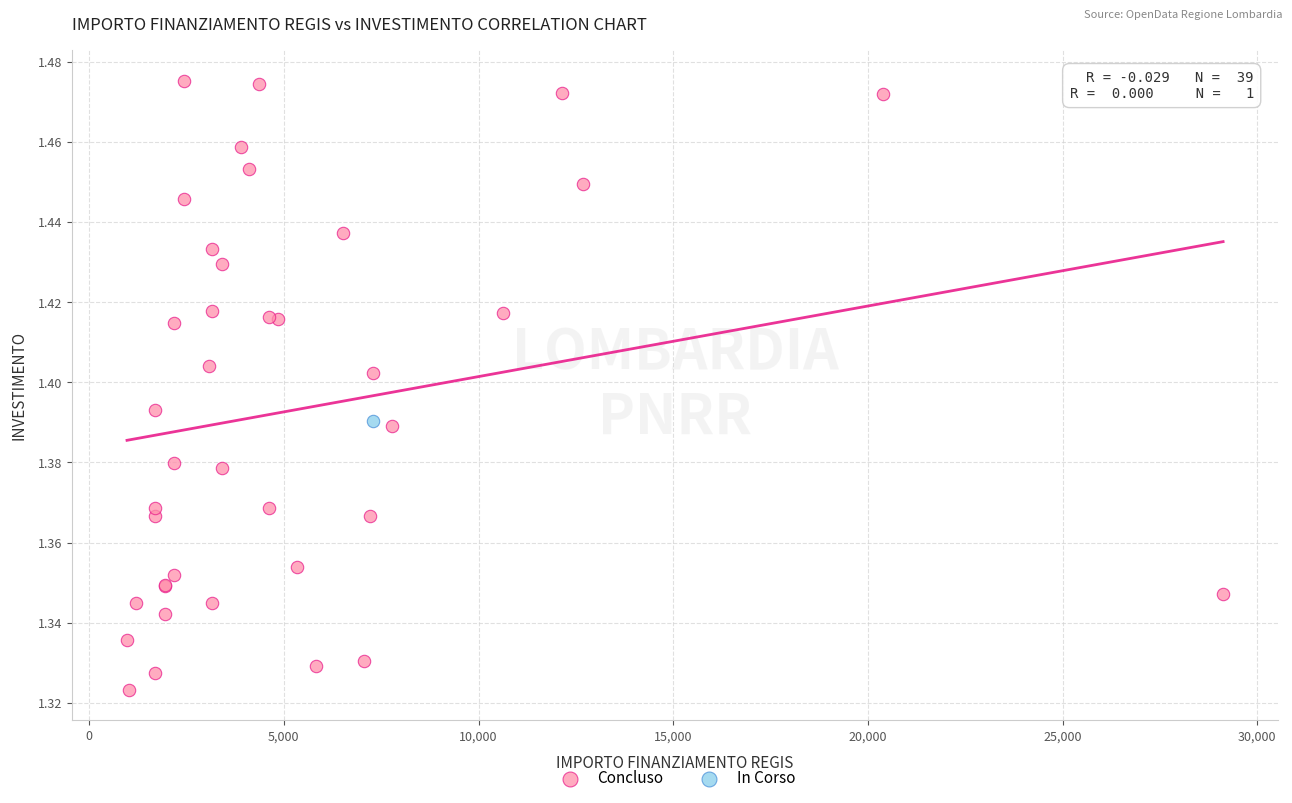

What are all the series names shown in the legend?

Concluso, In Corso